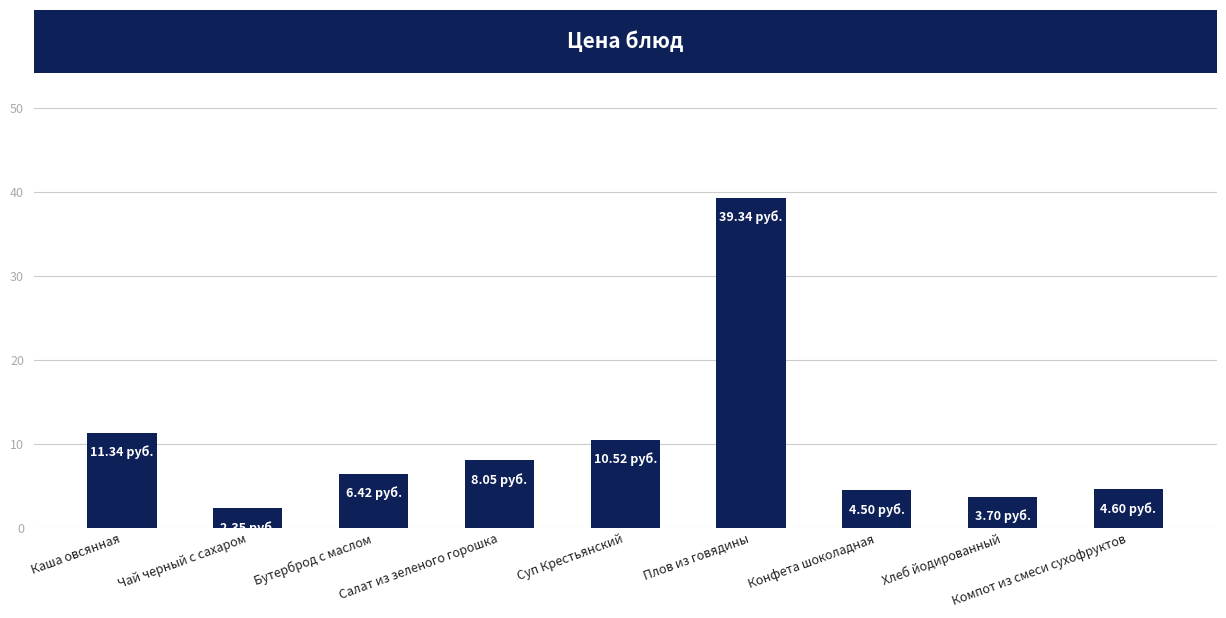

True or false: the data shows 8.1 at Салат из зеленого горошка.

True